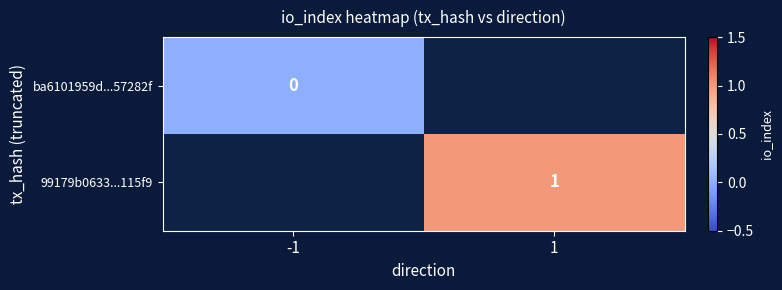

At how many categories does at least one series exceed 0?

1